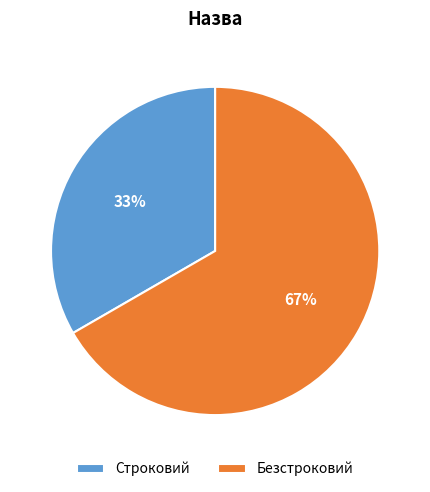

To the nearest percent, what is the average slice percentage?

50%